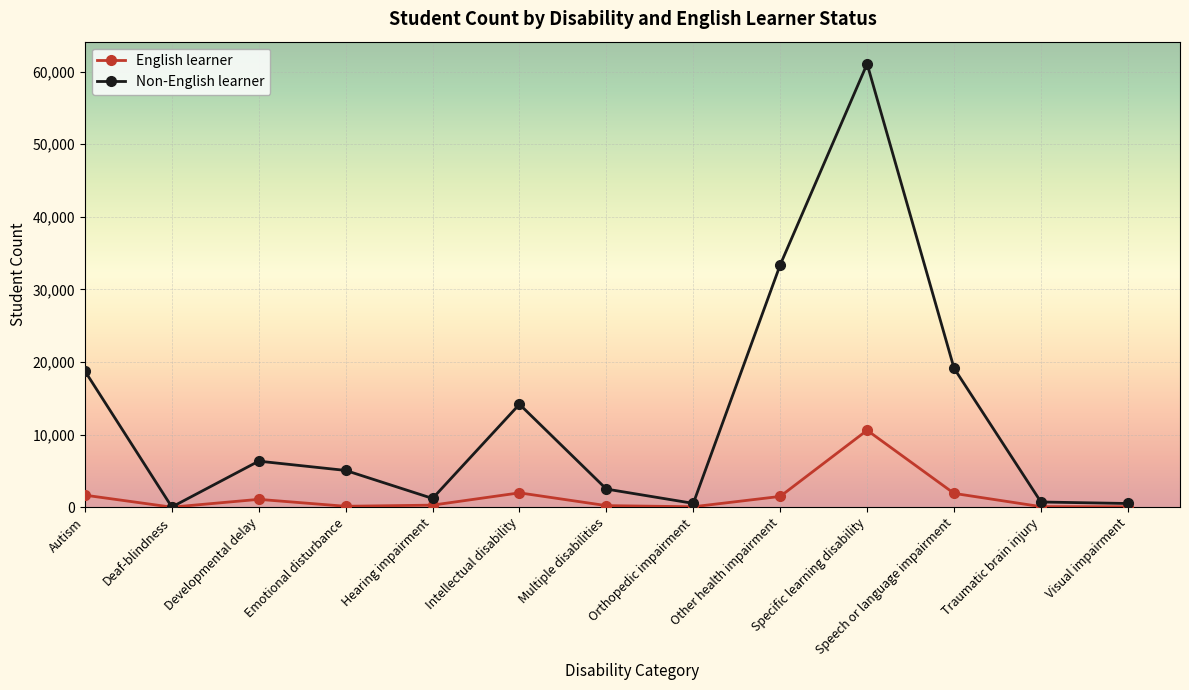

Which category has the highest value in the Non-English learner series?

Specific learning disability